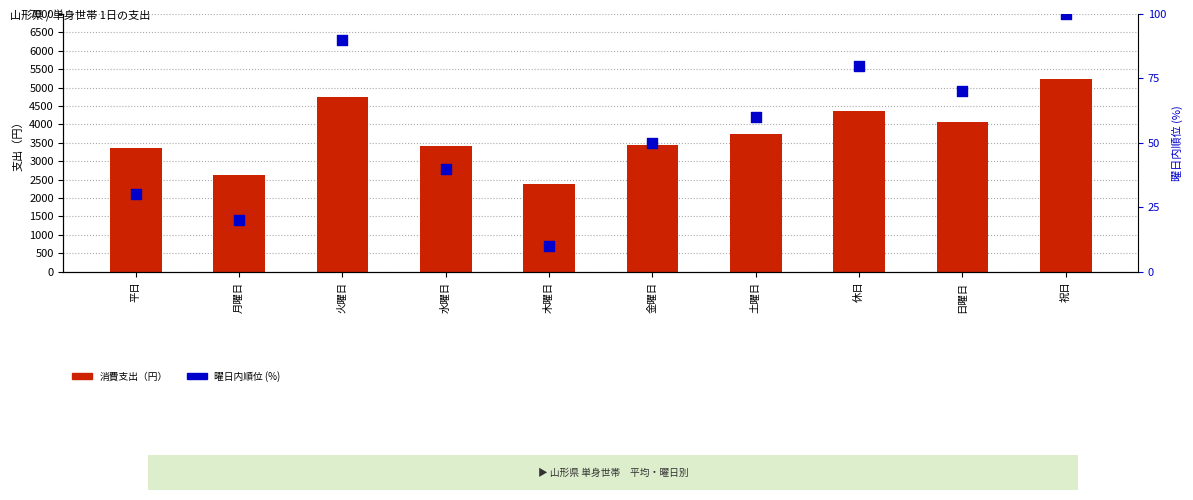

Which series reaches the maximum Y coordinate?

消費支出